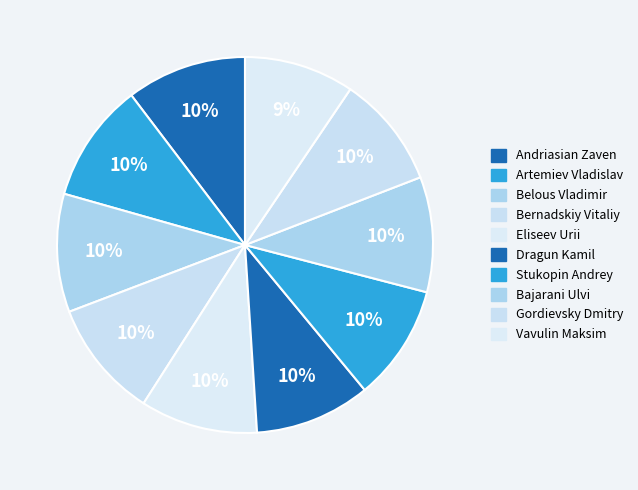

What is the total percentage of Stukopin Andrey and Andriasian Zaven?

20.3%